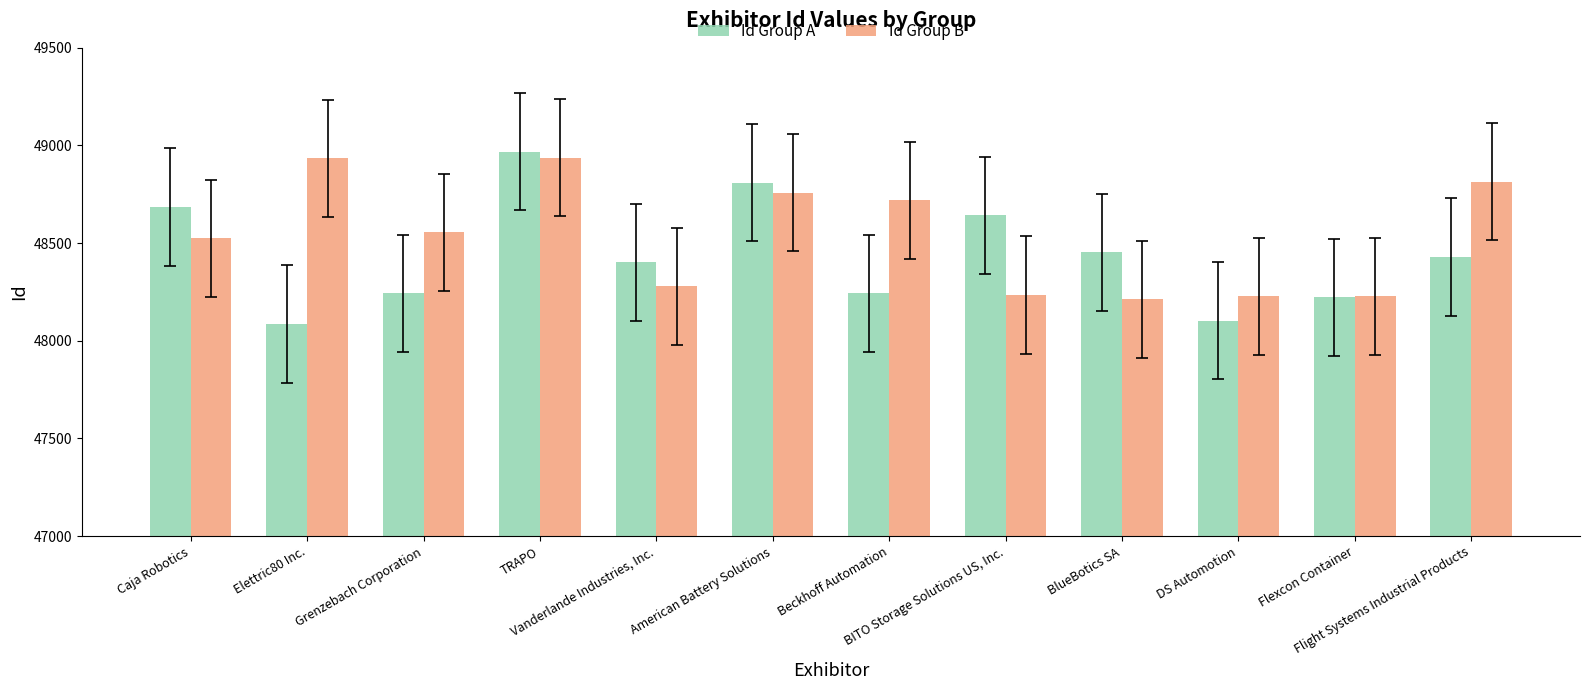

What is the greatest value displayed?

48969